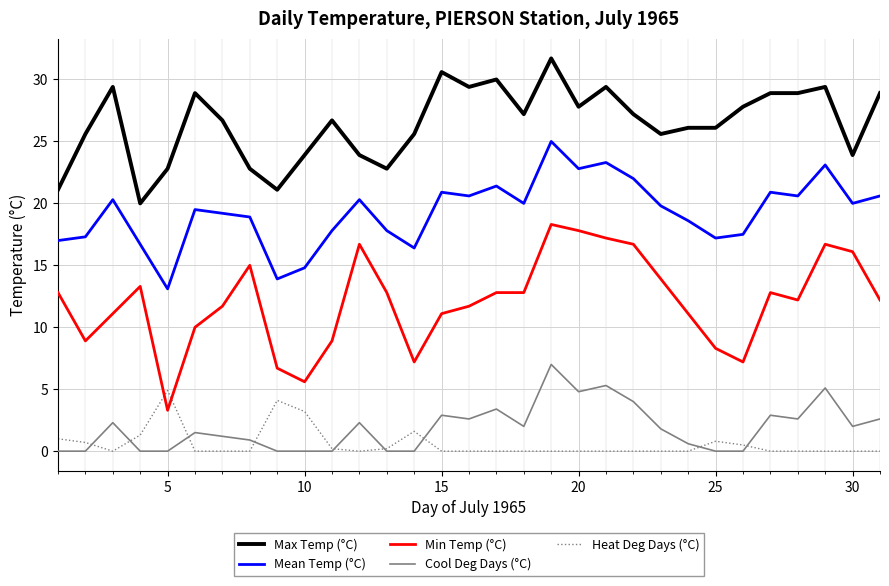

Which series has the largest total across all categories?

Max Temp (°C)